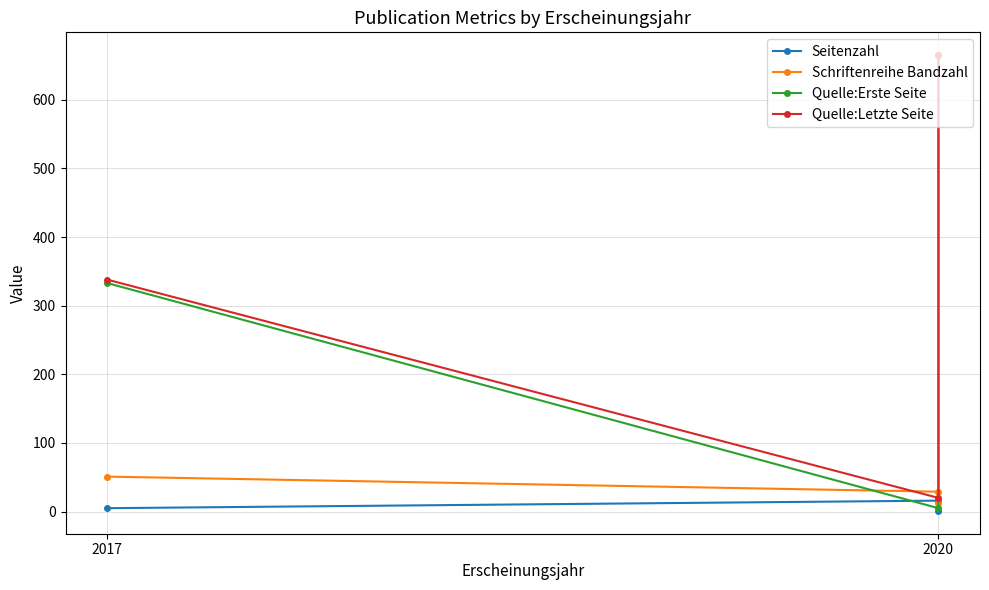

What is the sum of the Quelle:Letzte Seite values at 2020 and 2017?

358